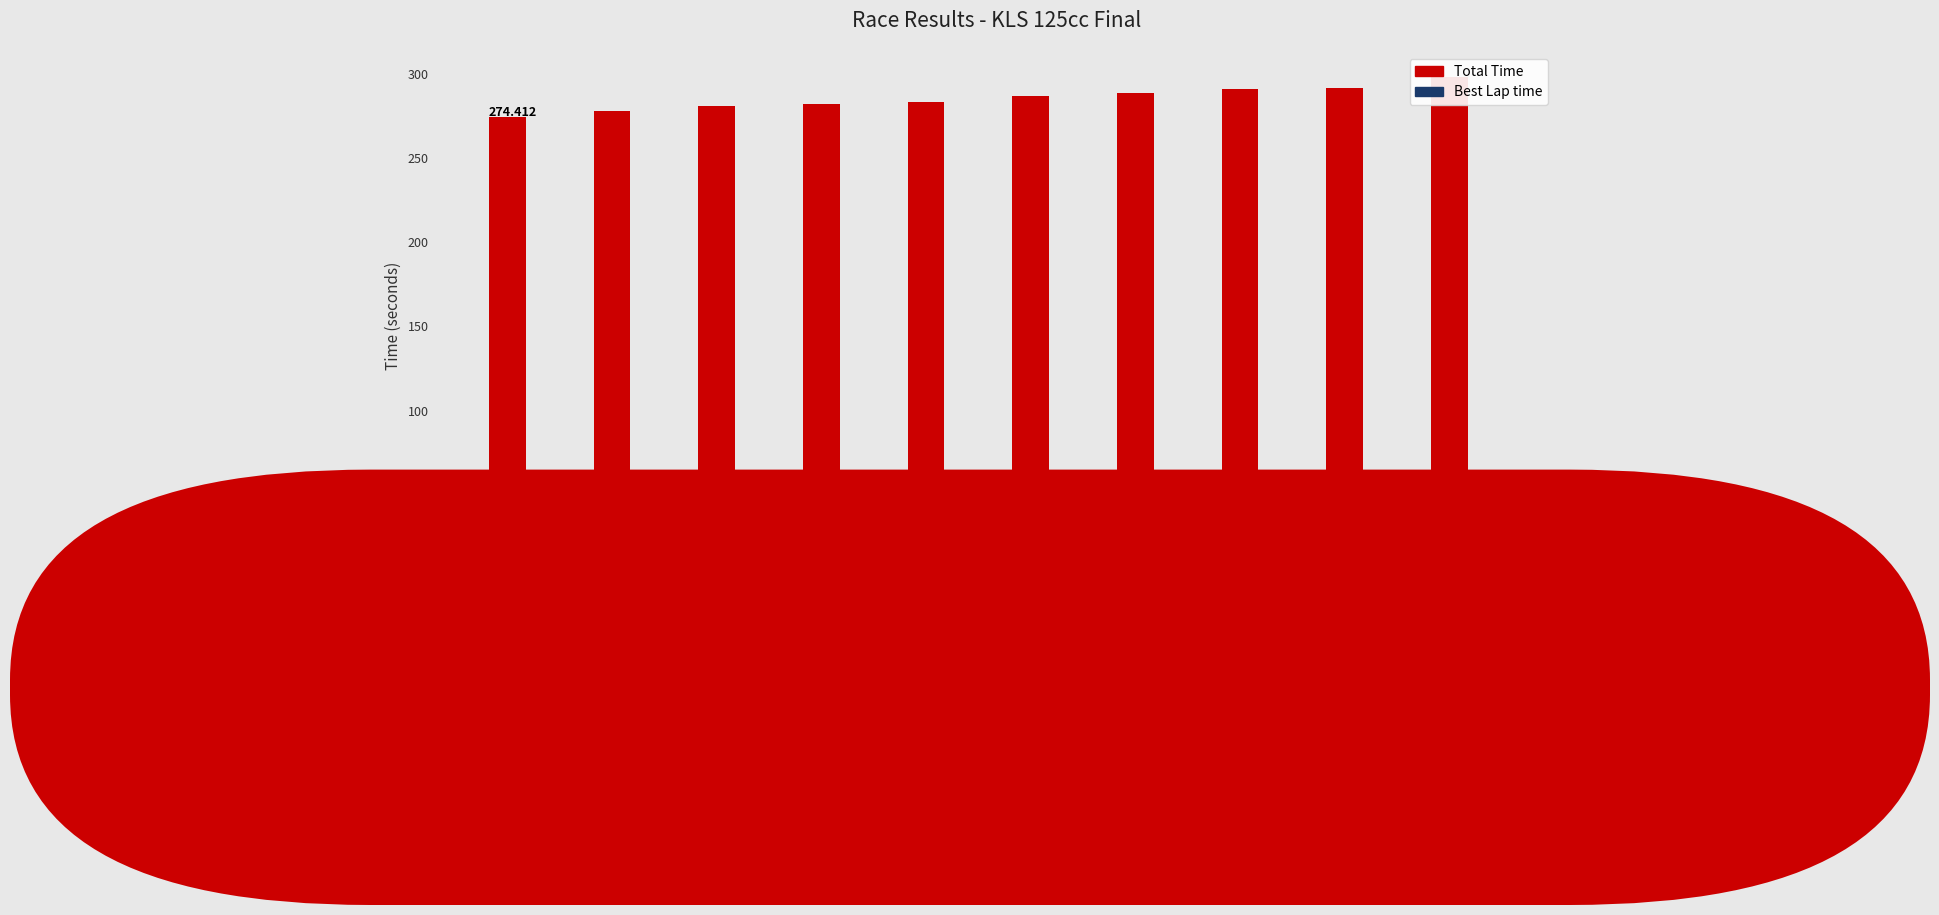

Which category has the highest value across all series?

GEA TEO HARYANTO